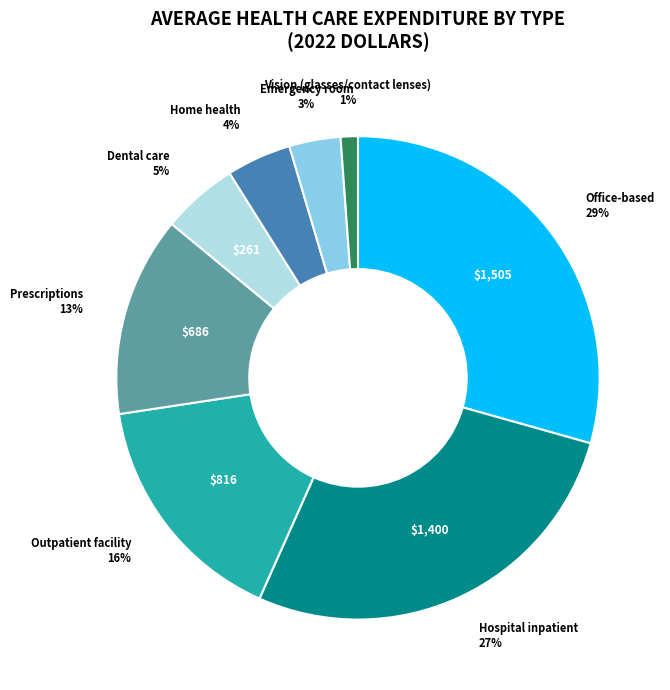

To the nearest percent, what is the combined percentage of Emergency room and Office-based?

33%